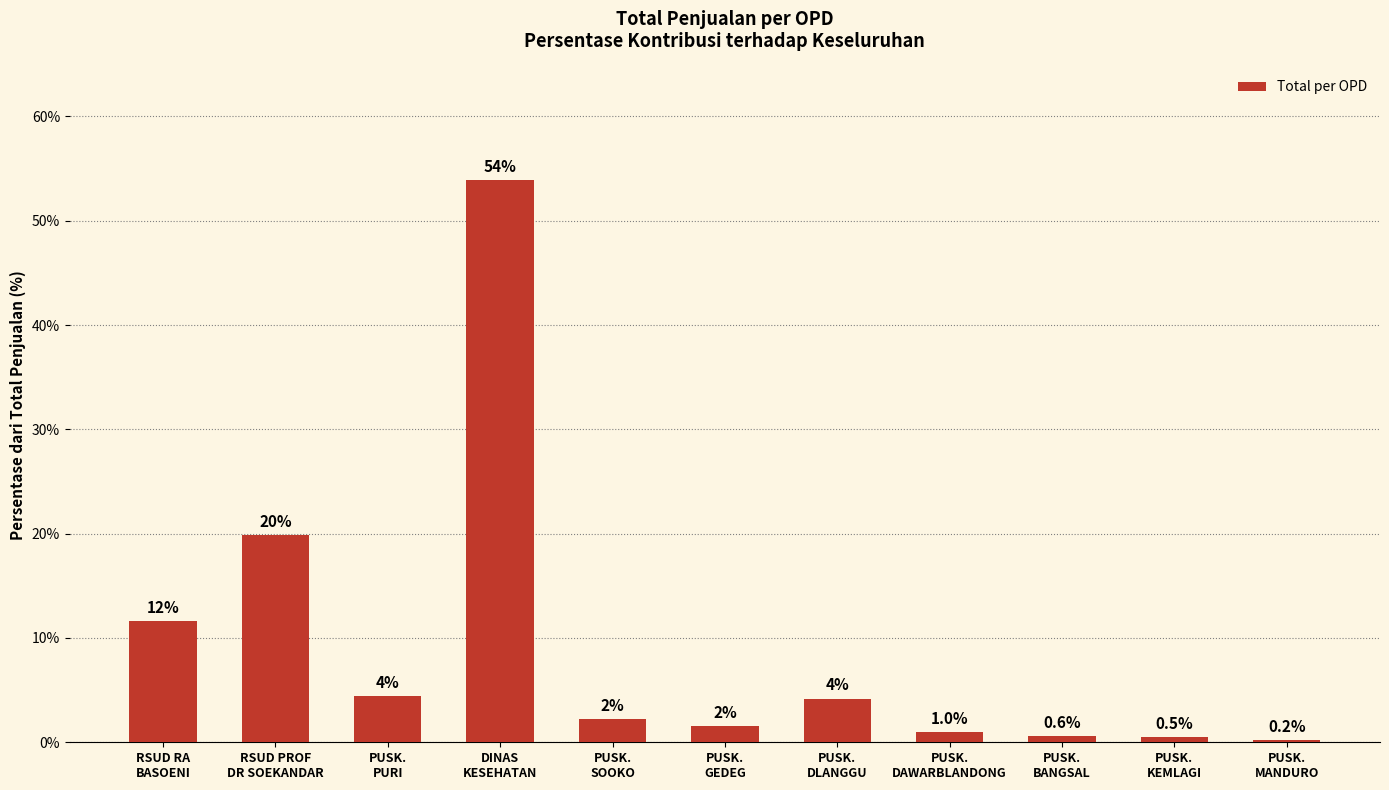

Rank the categories by value from highest to lowest.

DINAS
KESEHATAN, RSUD PROF
DR SOEKANDAR, RSUD RA
BASOENI, PUSK.
PURI, PUSK.
DLANGGU, PUSK.
SOOKO, PUSK.
GEDEG, PUSK.
DAWARBLANDONG, PUSK.
BANGSAL, PUSK.
KEMLAGI, PUSK.
MANDURO